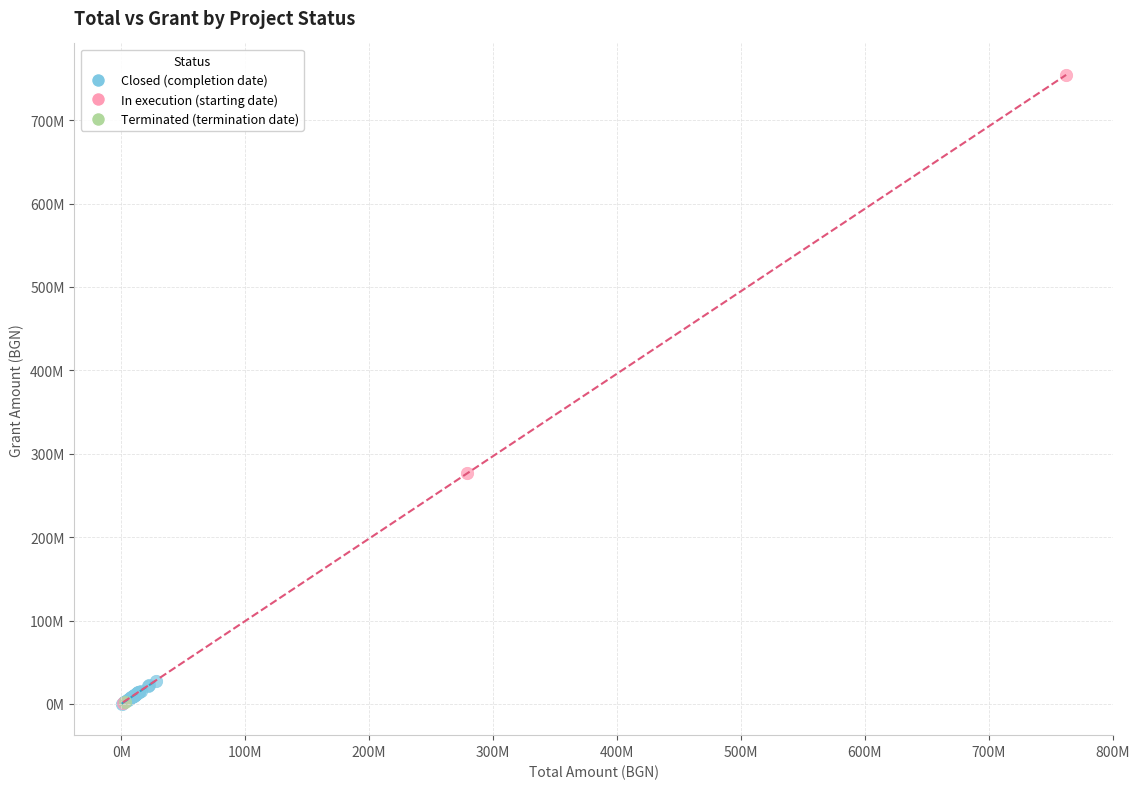

Which series reaches the maximum Y coordinate?

In execution (starting date)